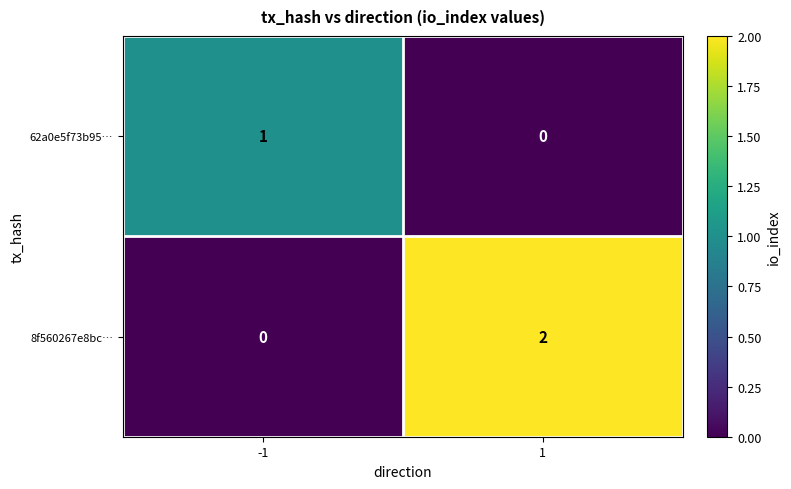

Is the value of 8f560267e8bc… at 1 greater than the value of 62a0e5f73b95… at -1?

Yes